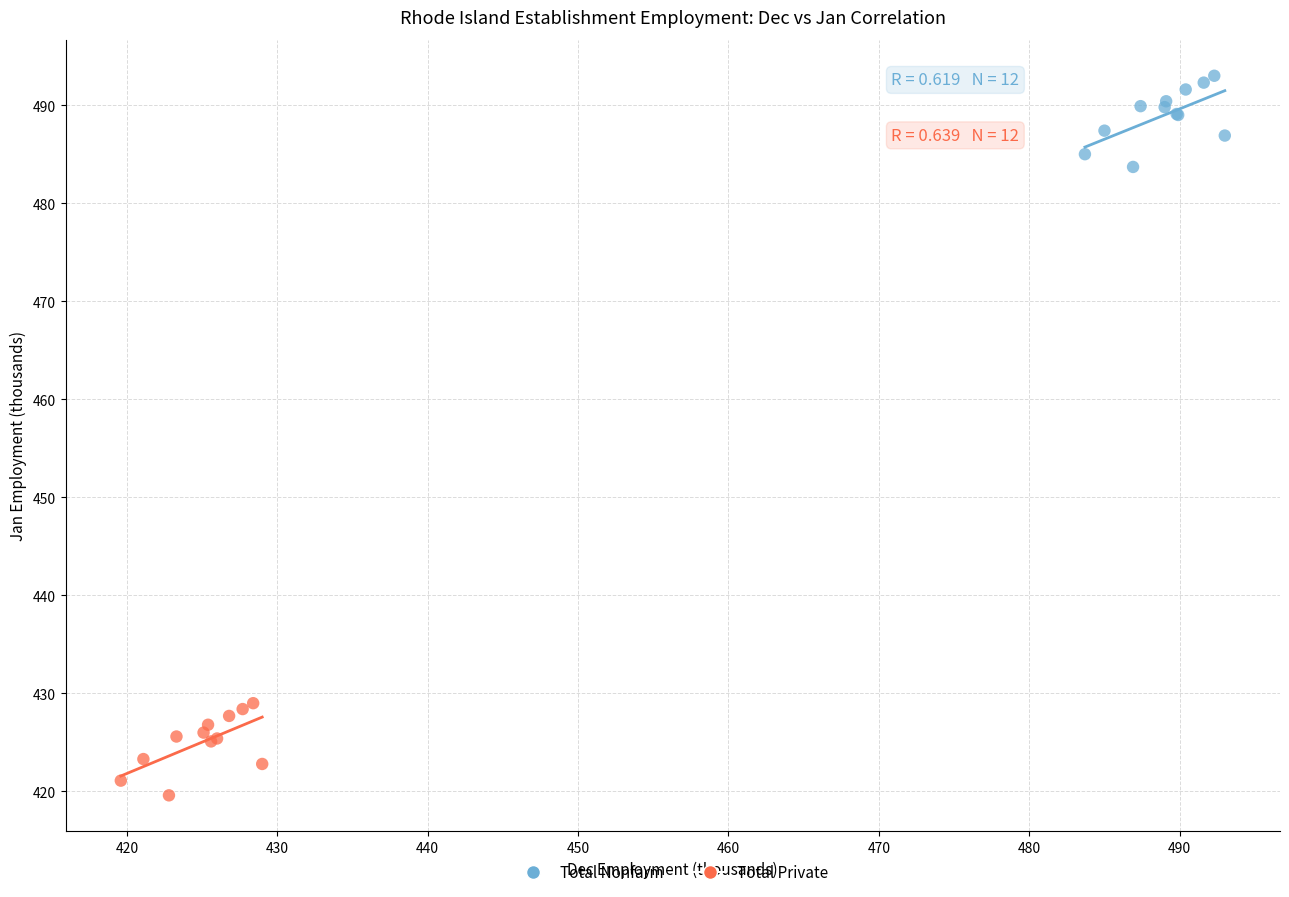

Which series reaches the maximum Y coordinate?

Total Nonfarm